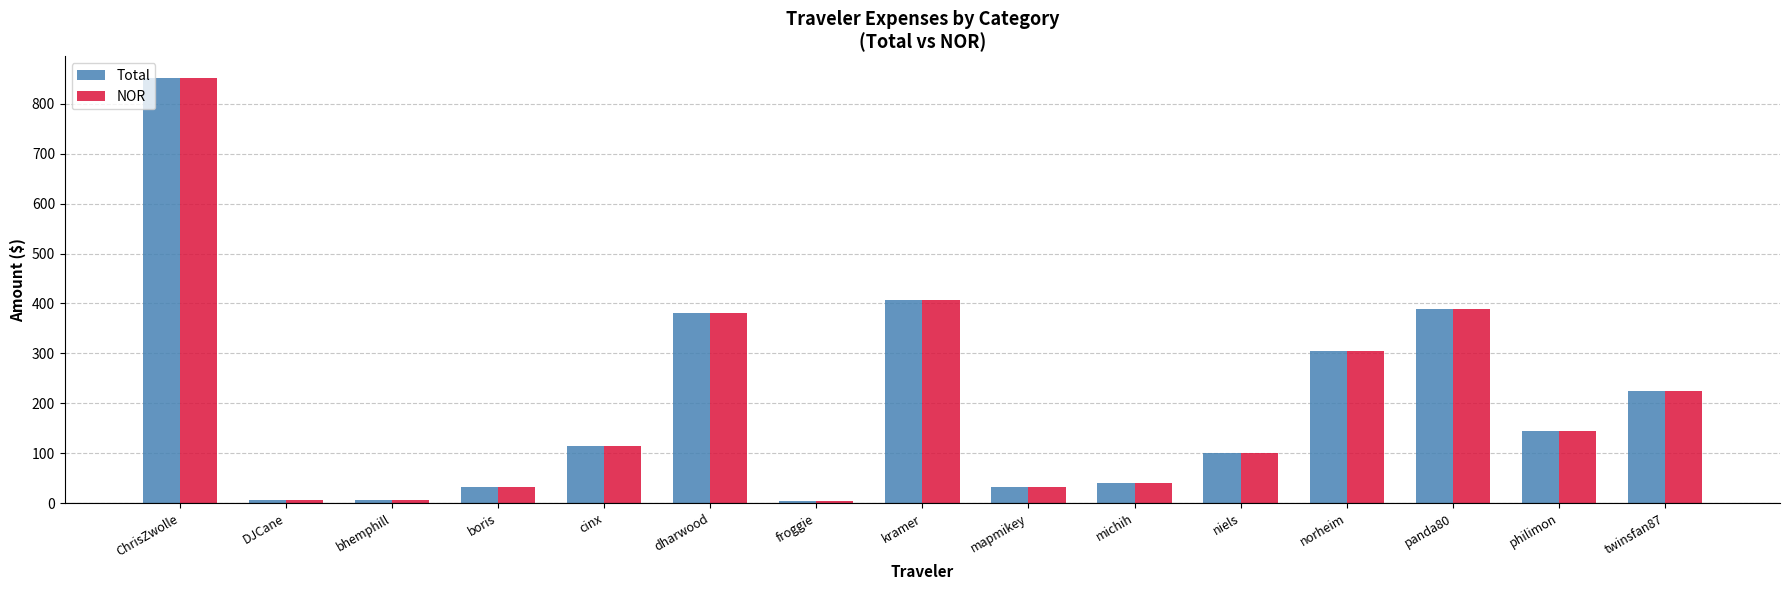

What is the maximum value shown in the chart?

852.4